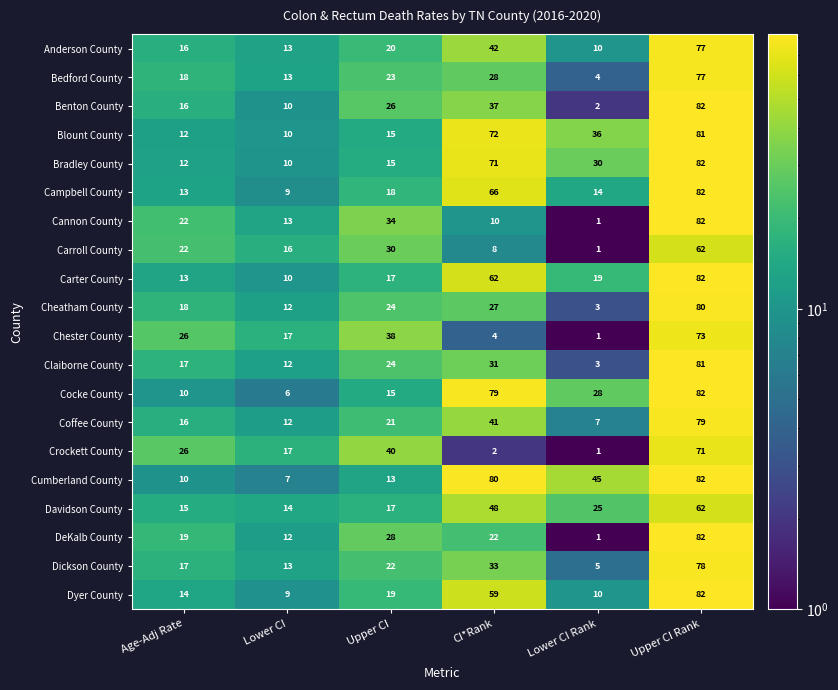

Which series changed the most between CI*Rank and Upper CI Rank?

Cannon County